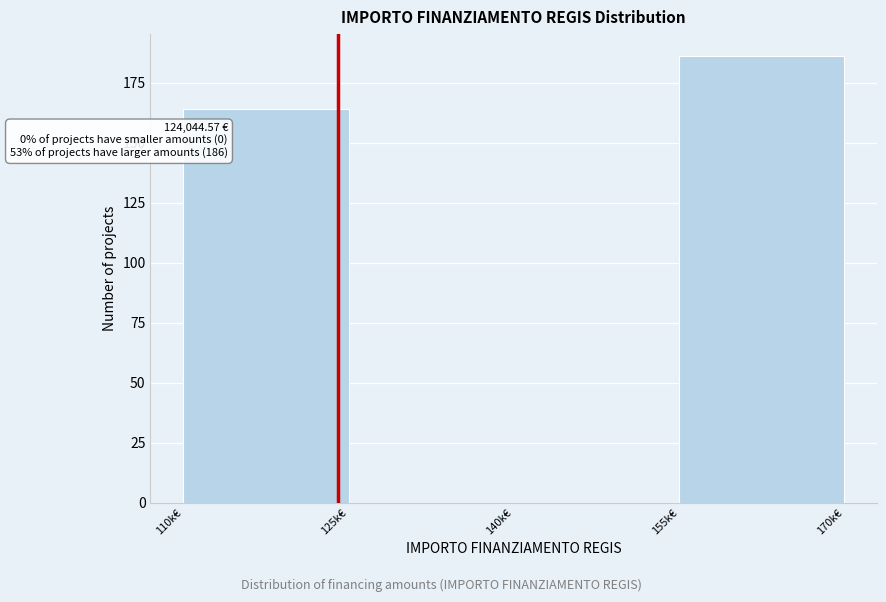

Reading left to right, what are all the values shown in this chart?

110k€=164	125k€=0	140k€=0	155k€=186